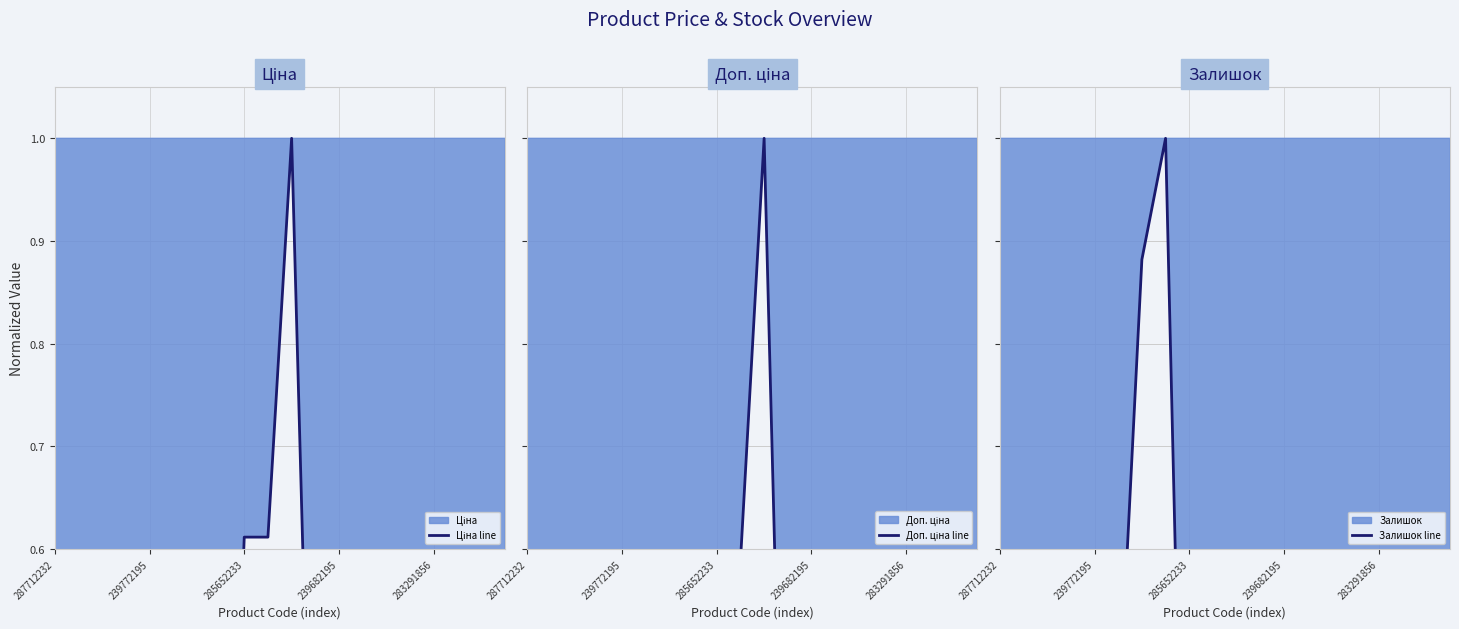

Between which two adjacent categories do Ціна line and Залишок line first intersect?

239682195 and 283291856